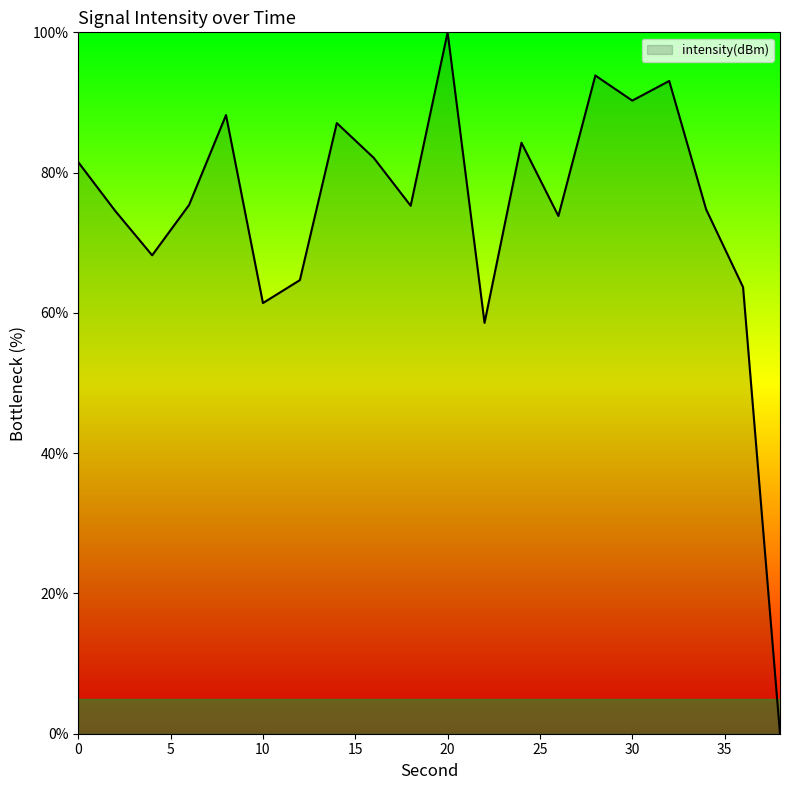

What is the maximum value shown in the chart?

100.0